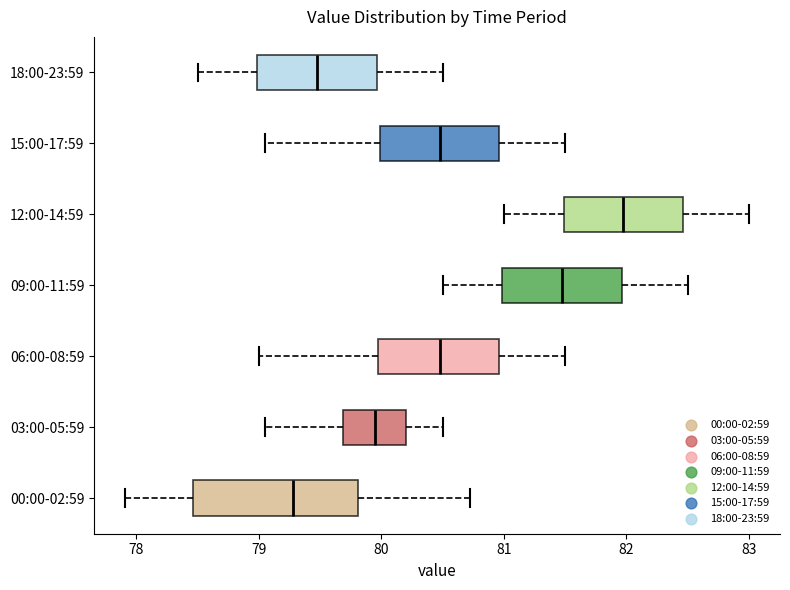

Which box is the widest, from its left edge to its right edge?

00:00-02:59